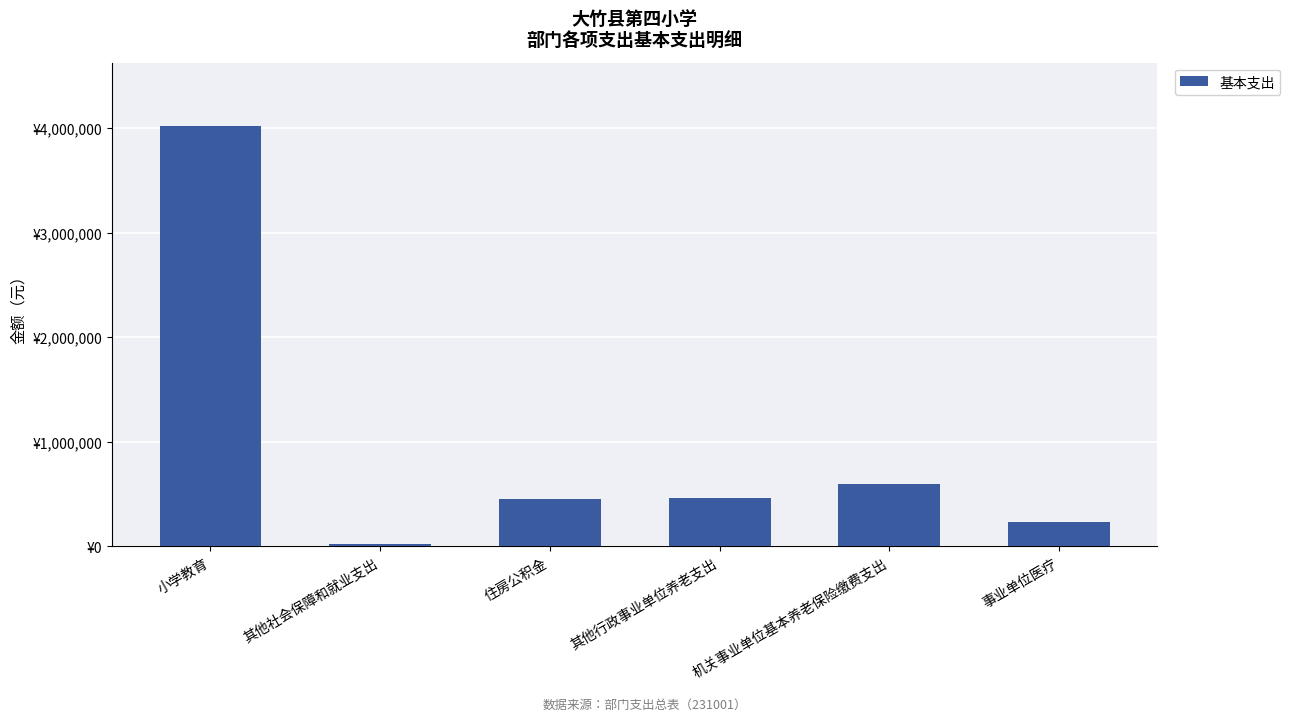

Reading left to right, transcribe all the data shown in this chart.

4023933	24796	448683	465257	598244	233172